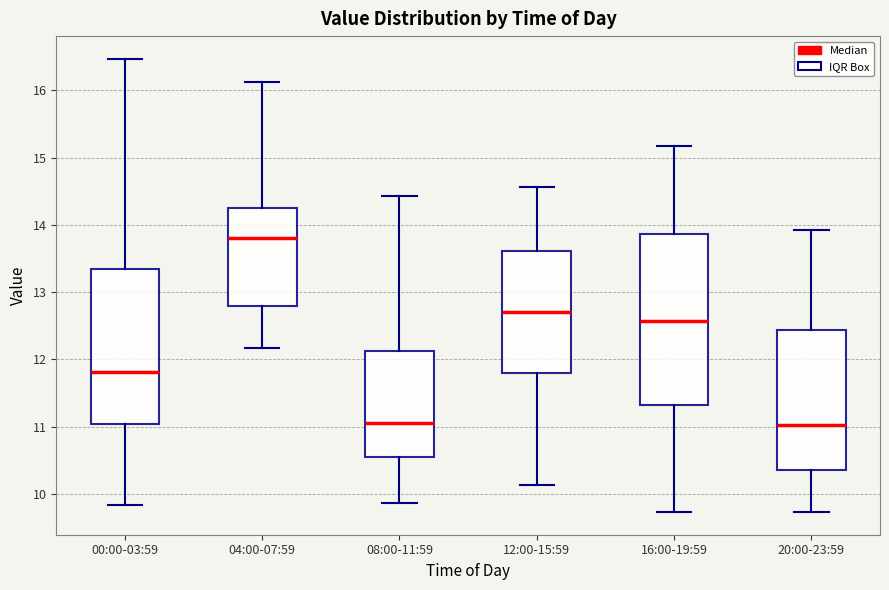

Reading left to right, transcribe this box plot: for each box, give where its median line is, the range the box spans, and where its two whiskers end, as read against the y-axis. The values are not printed on the chart, so give them approximately, as read against the axis.

00:00-03:59: median 11.8, box 11.0 to 13.3, whiskers 9.8 to 16.5
04:00-07:59: median 13.8, box 12.8 to 14.3, whiskers 12.2 to 16.1
08:00-11:59: median 11.1, box 10.5 to 12.1, whiskers 9.9 to 14.4
12:00-15:59: median 12.7, box 11.8 to 13.6, whiskers 10.1 to 14.6
16:00-19:59: median 12.6, box 11.3 to 13.9, whiskers 9.7 to 15.2
20:00-23:59: median 11.0, box 10.4 to 12.4, whiskers 9.7 to 13.9